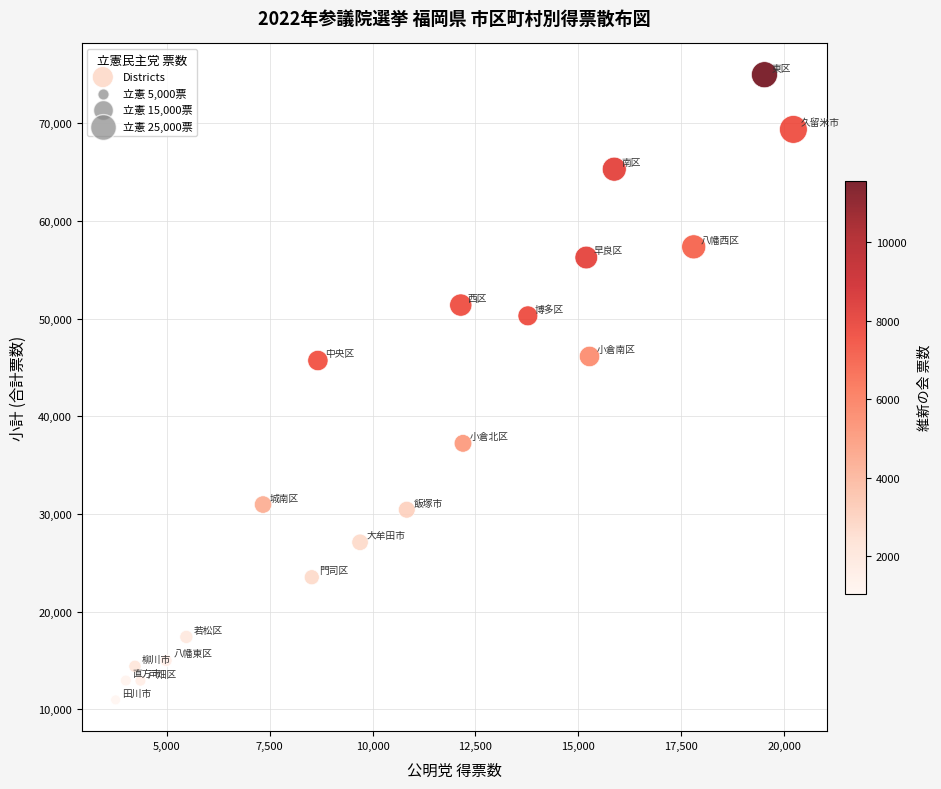

What is the range of Y values (max minus min)?

64037